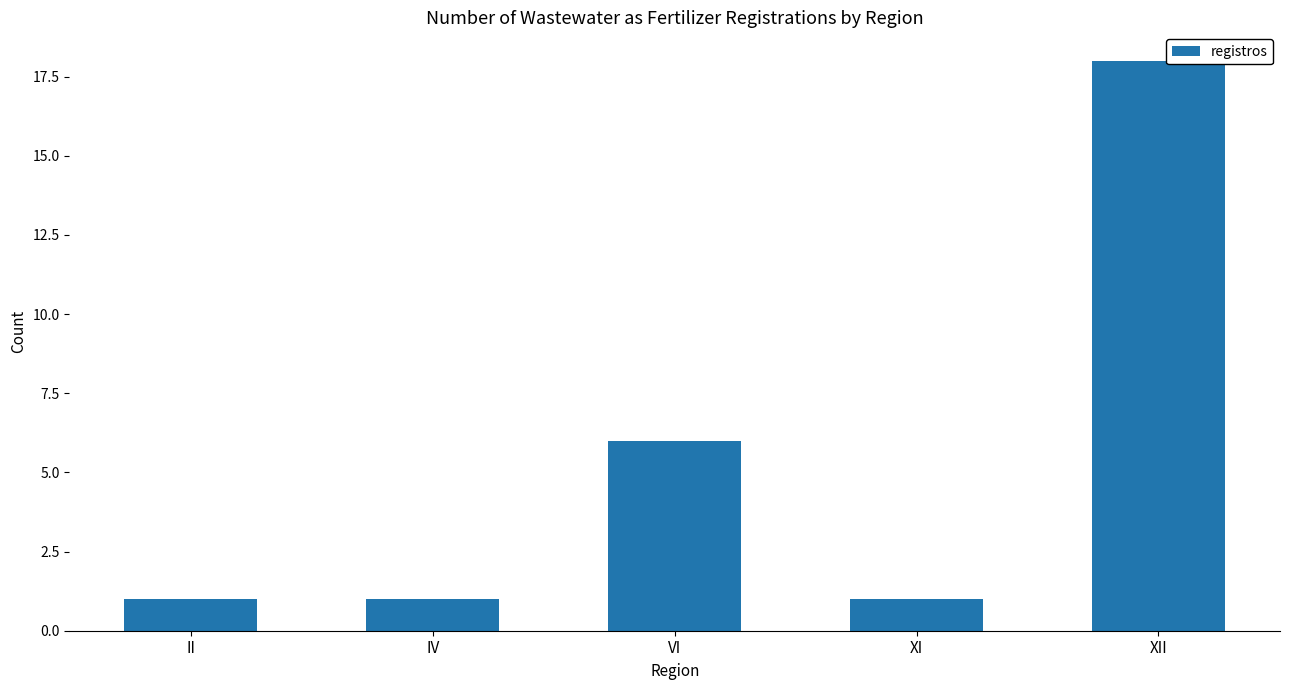

At which category does the chart reach its peak across all series?

XII